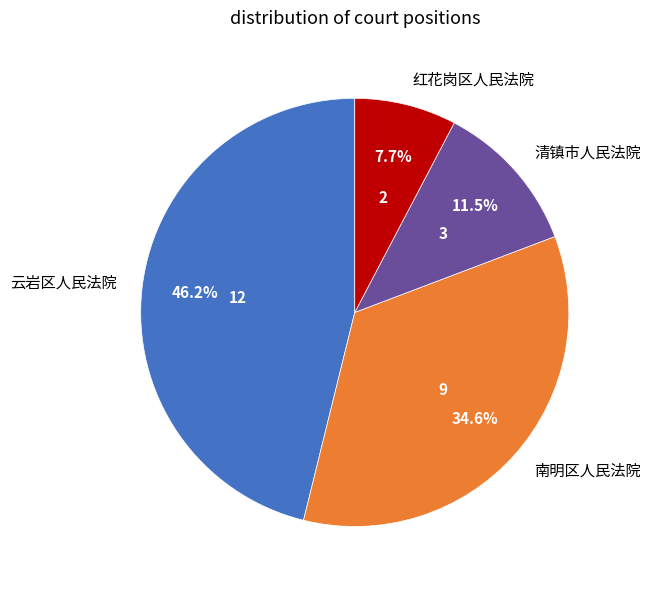

How many slices are in this pie chart?

4